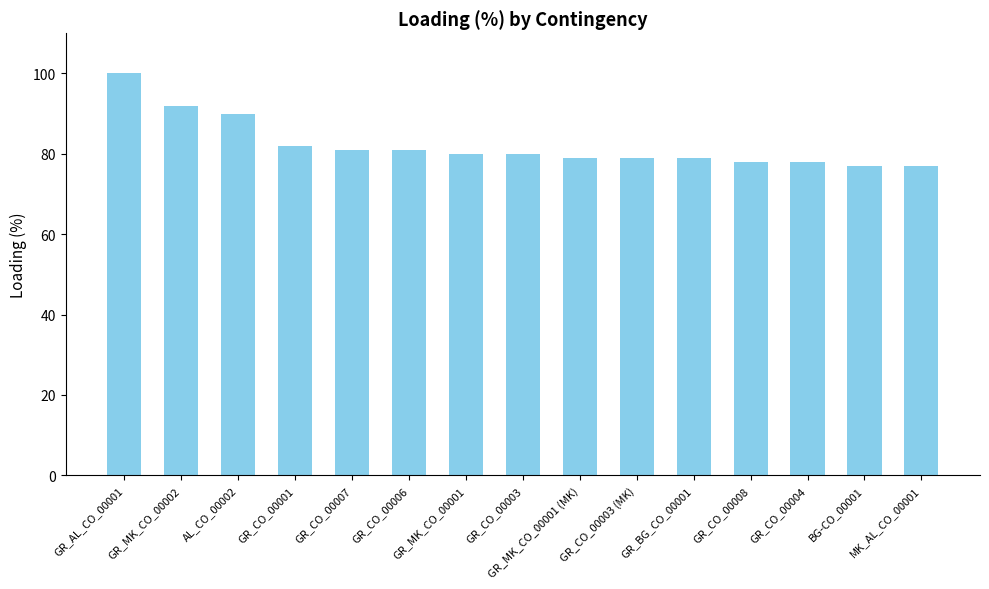

The value at AL_CO_00002 is 90. True or false?

True